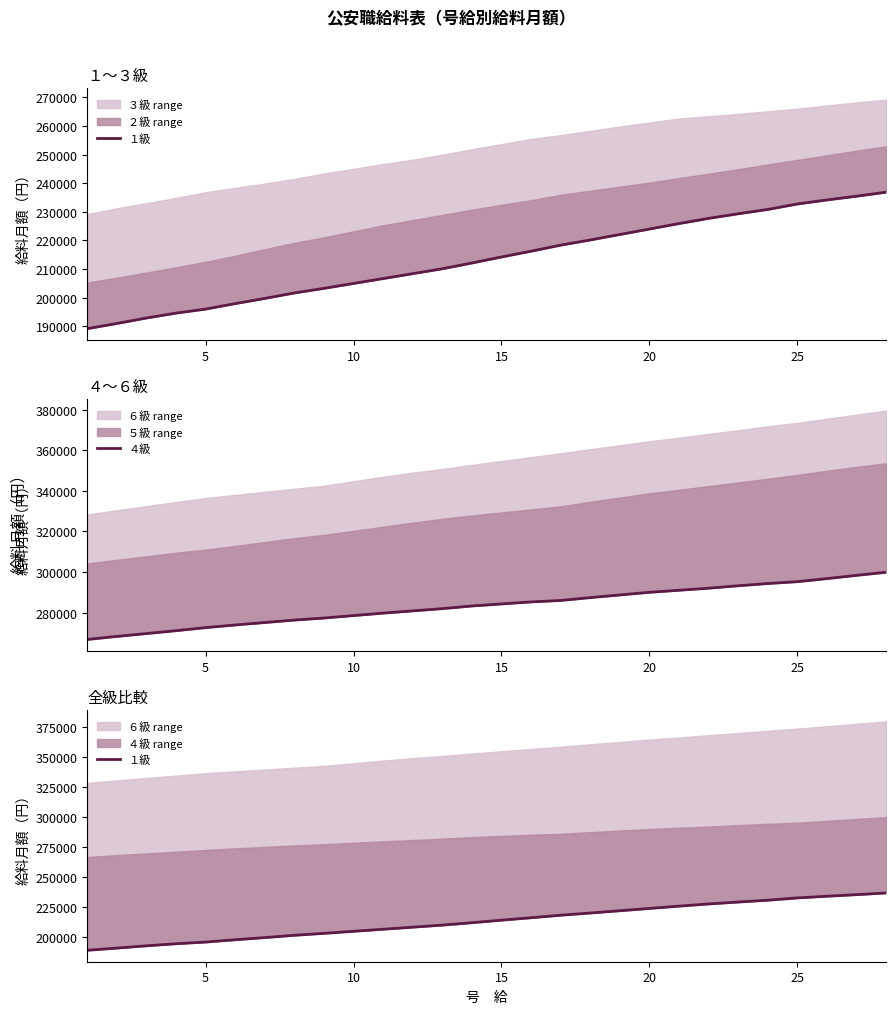

True or false: １級 has a value of 317960 at 20.

False